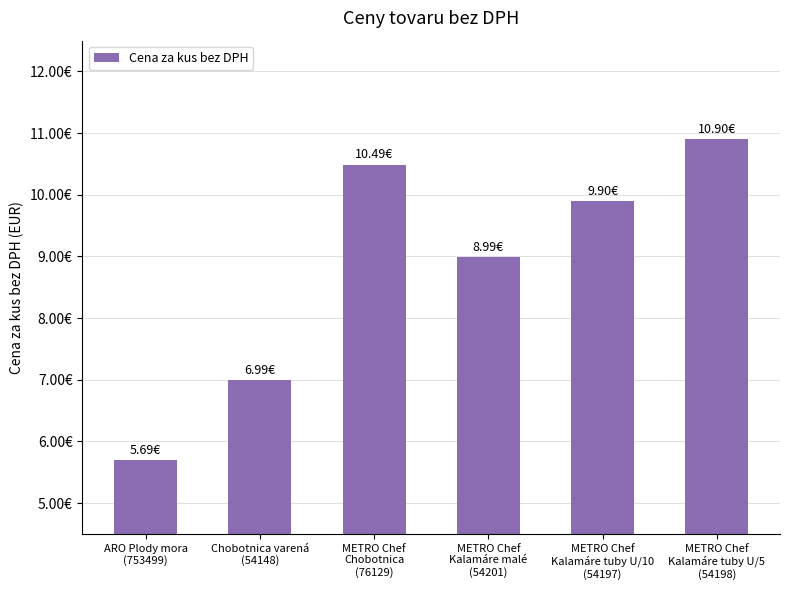

Does the chart contain any negative values?

No